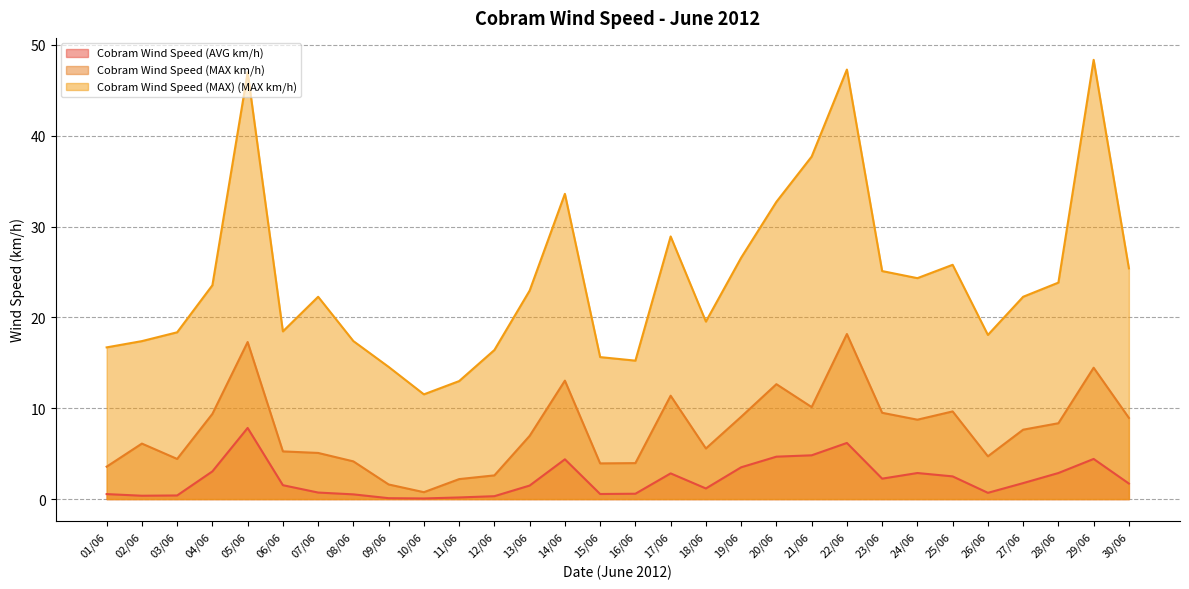

In Cobram Wind Speed (MAX) (MAX km/h), how many points are higher than both neighbors (excluding endpoints)?

7